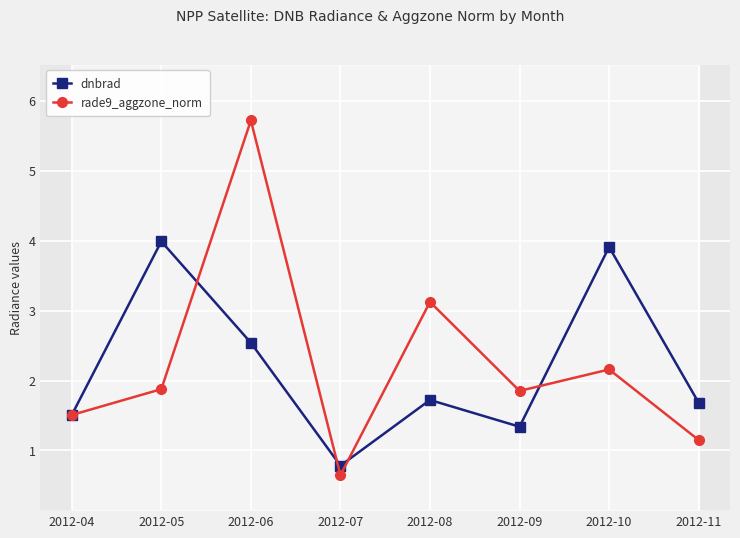

At which label does dnbrad first exceed 1?

2012-04